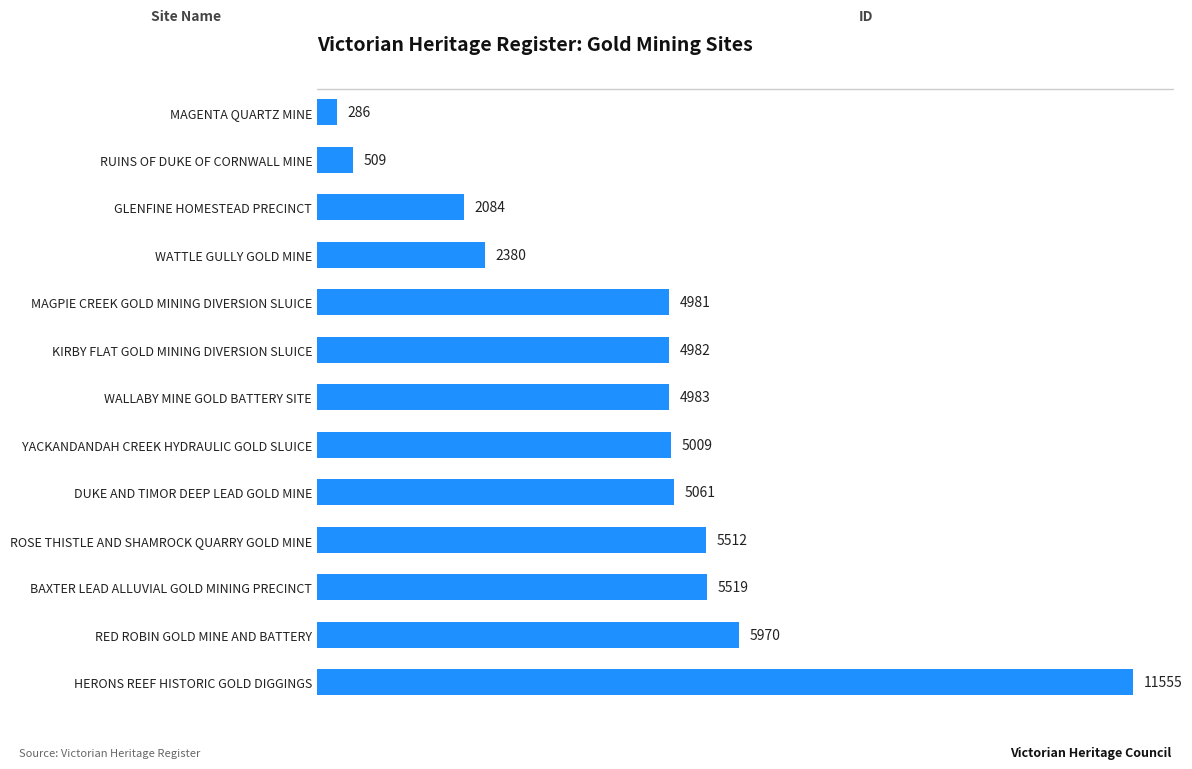

What is the difference between the maximum and minimum values?

11269